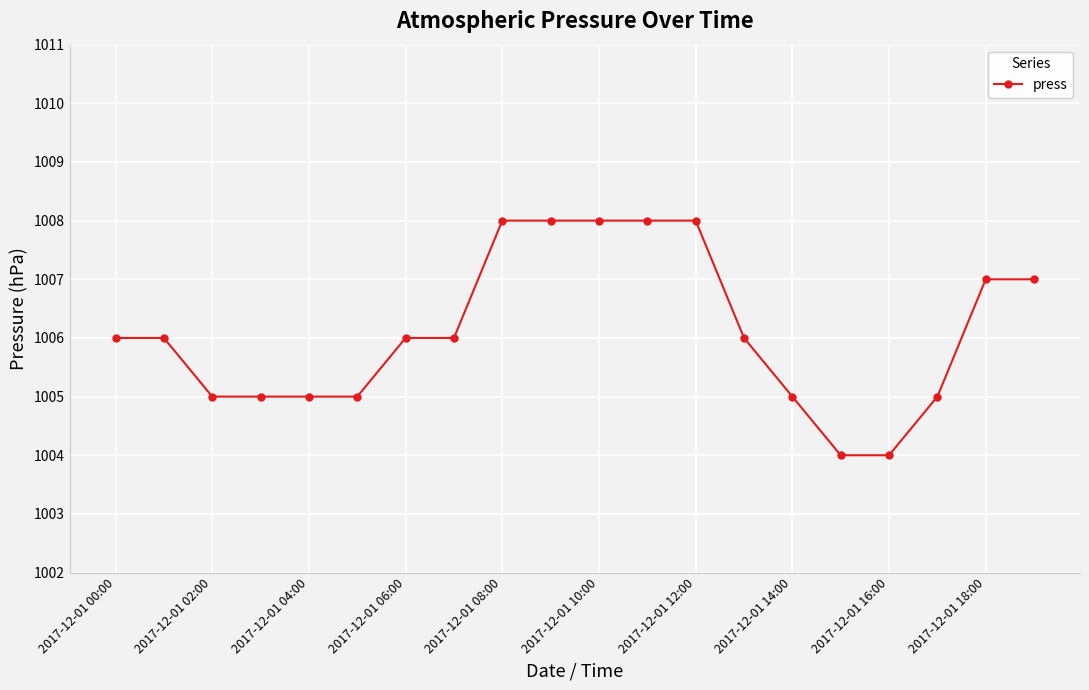

What is the minimum value shown in the chart?

1004